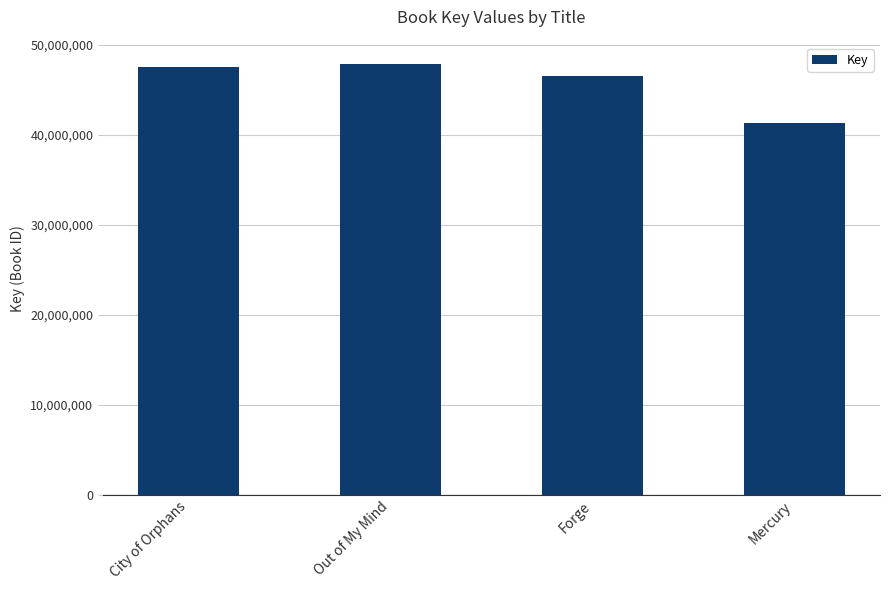

What value does the data have at City of Orphans, to the nearest 50?

47501000